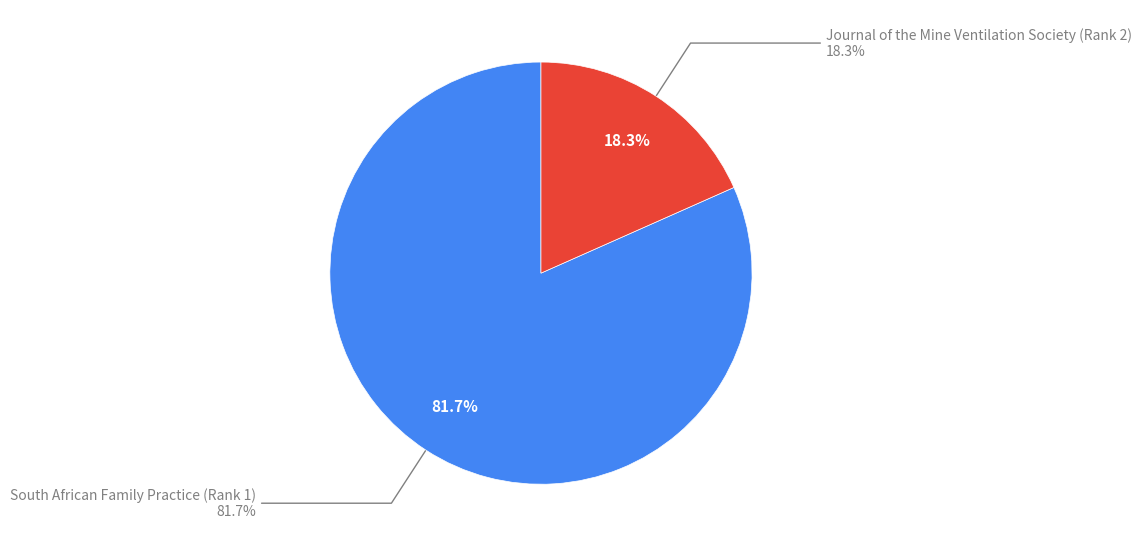

What percentage do Journal of the Mine Ventilation Society and South African Family Practice together represent?

100.0%